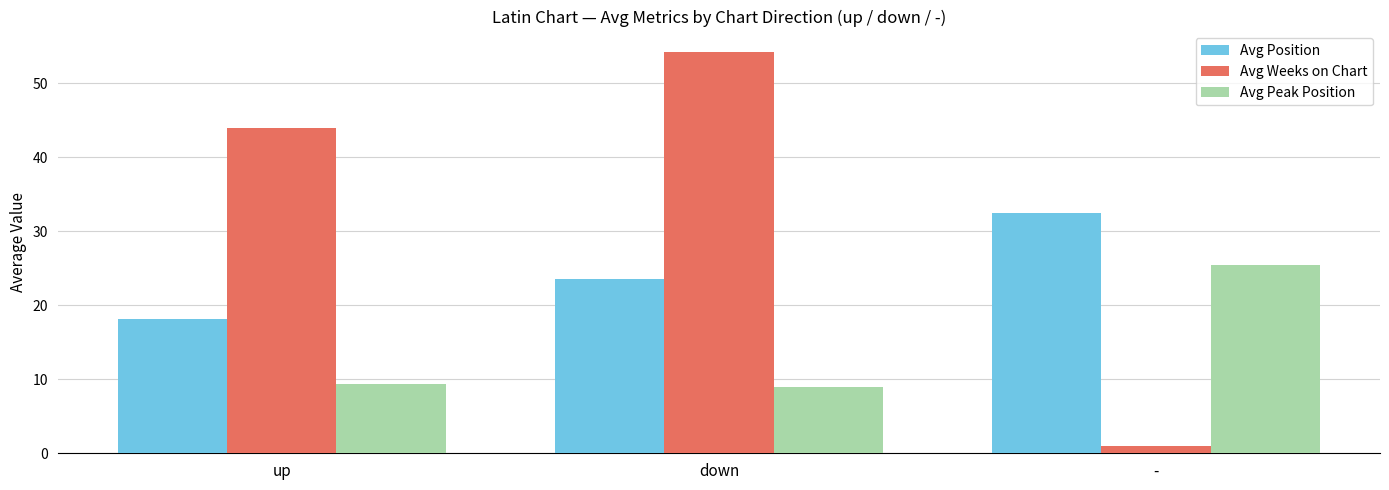

Reading left to right, what are all the values shown in this chart?

Avg Position: 18.2	23.6	32.5
Avg Weeks on Chart: 44.0	54.3	1.0
Avg Peak Position: 9.3	9.0	25.5